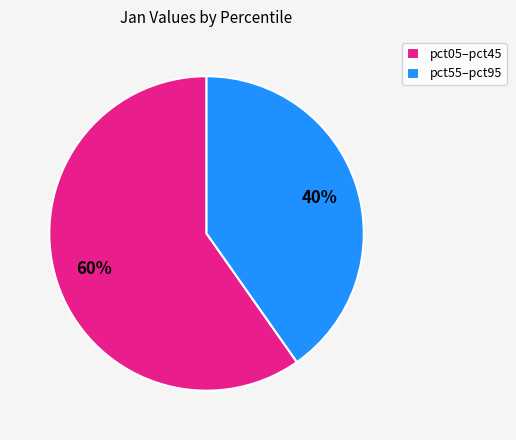

How many slices are in this pie chart?

2